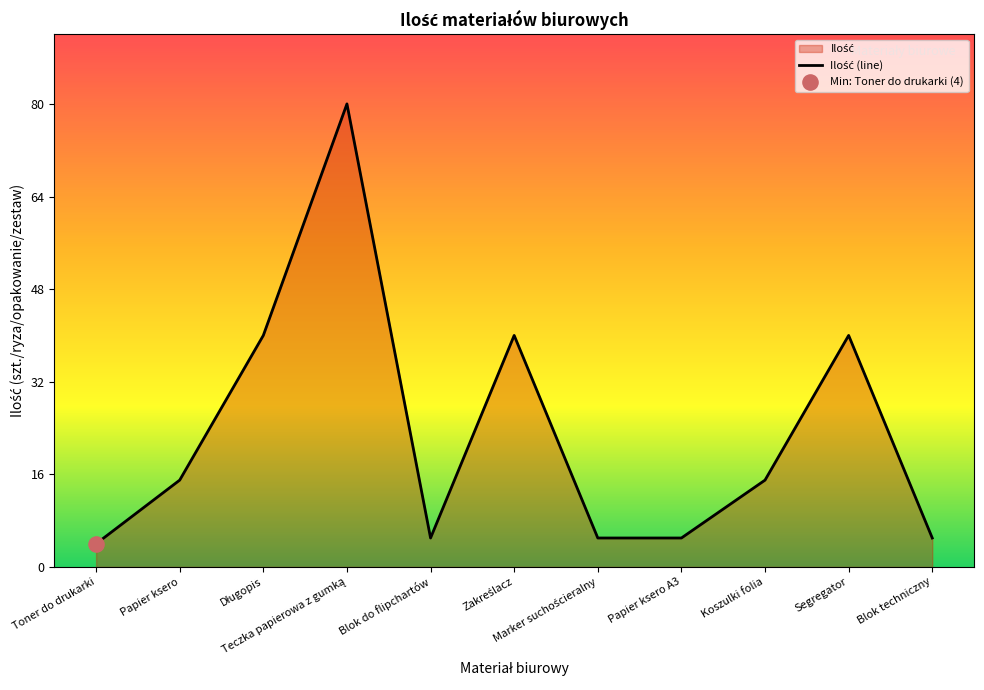

Which has a higher value, Koszulki folia or Marker suchościeralny?

Koszulki folia